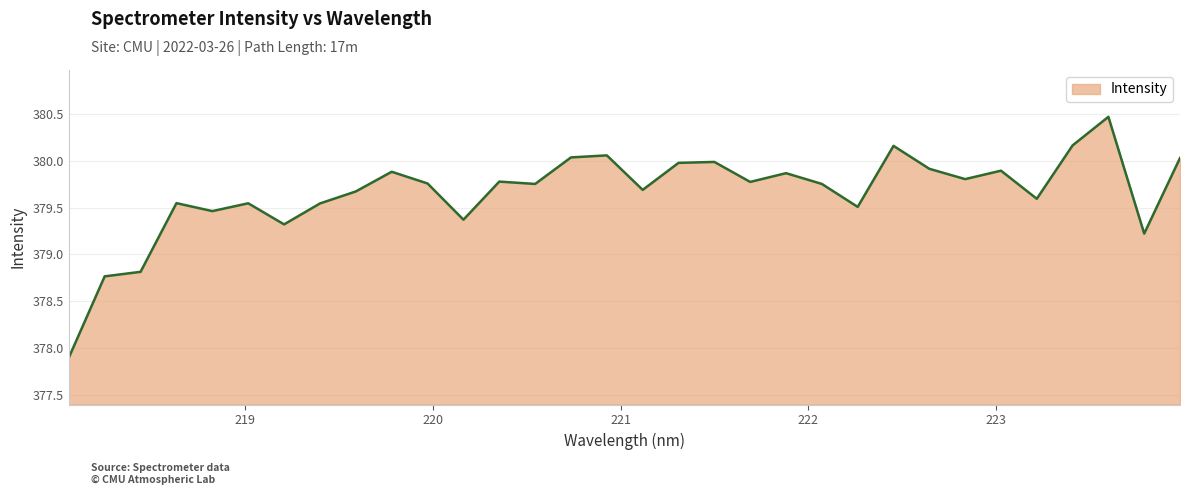

What is the minimum value shown in the chart?

377.9